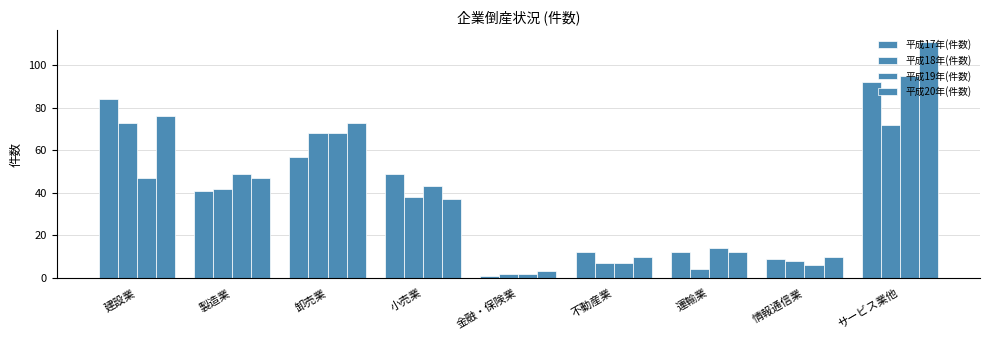

What is the label of the 6th bar from the right?

小売業